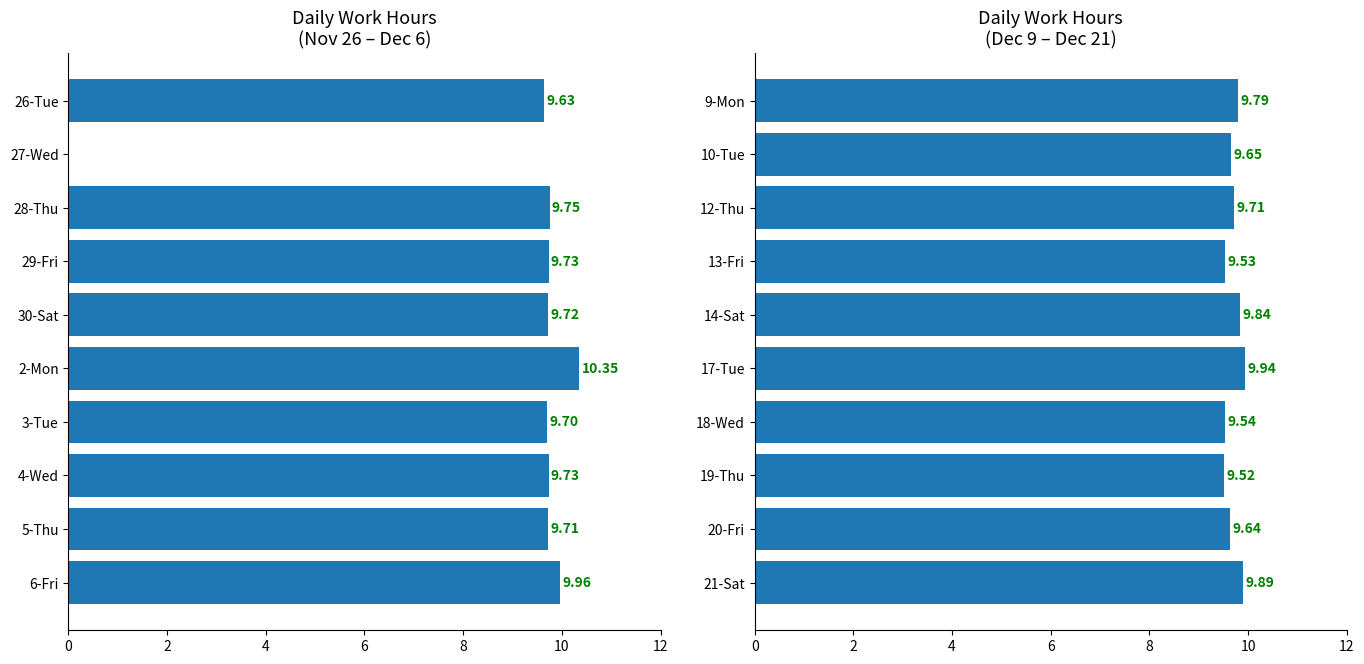

The chart shows a value of 17.4 at 9-Mon. True or false?

False